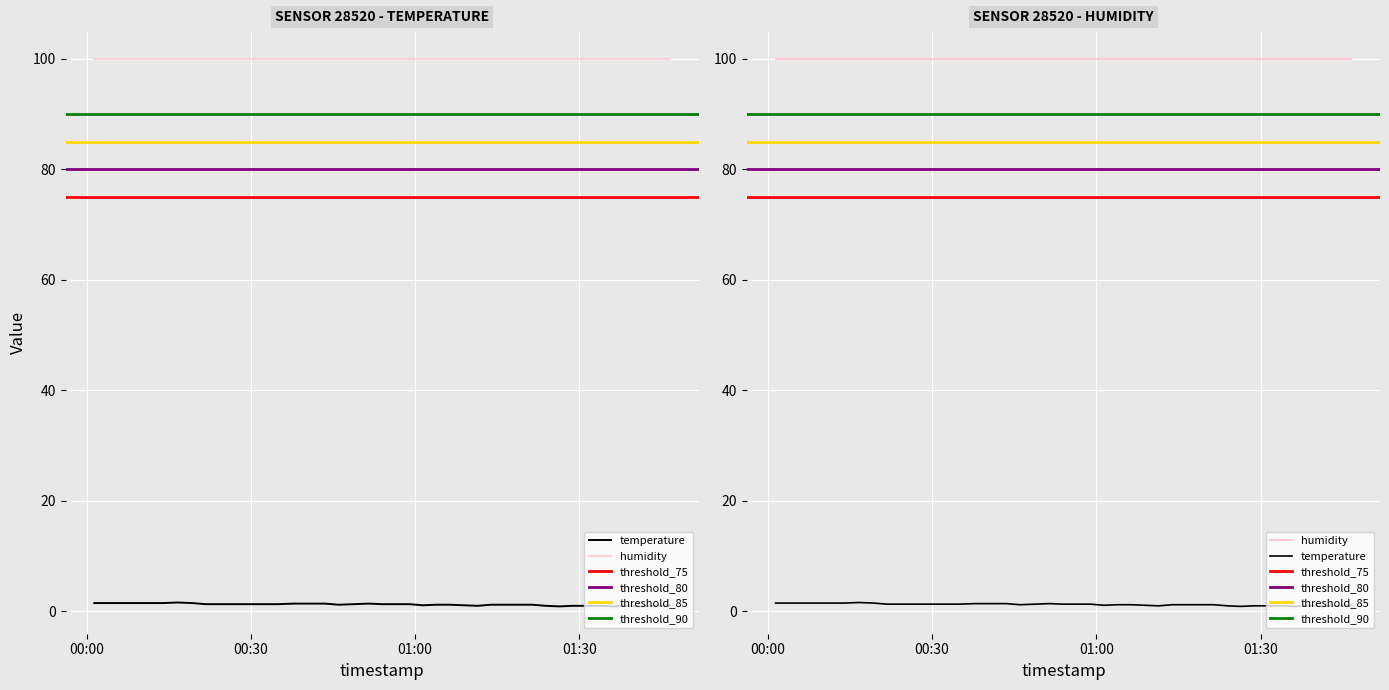

What is the average value of the temperature series?

1.5